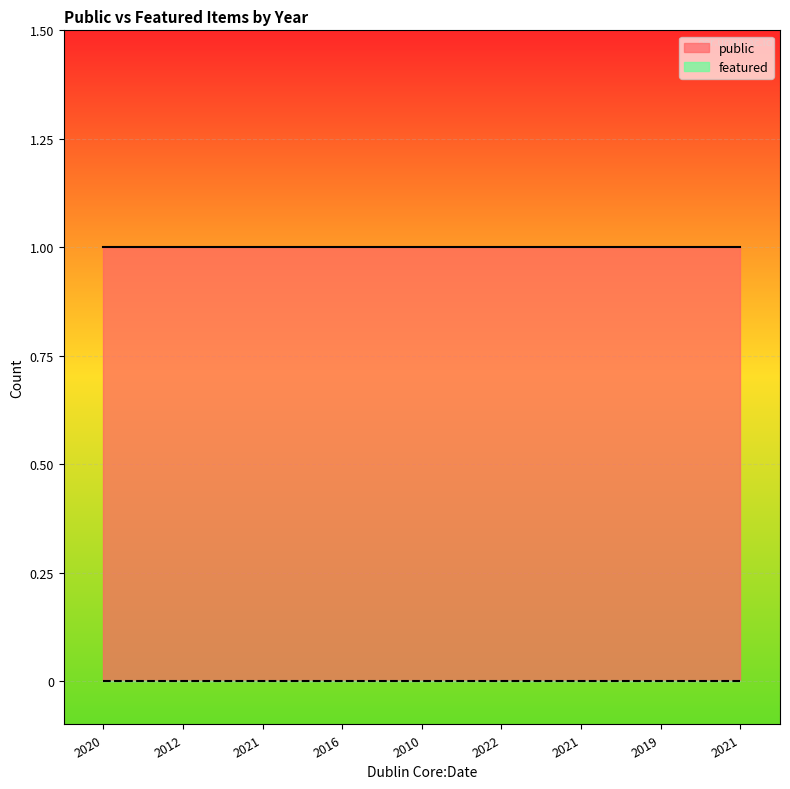

What is the value of the public point at the 5th from the left?

1